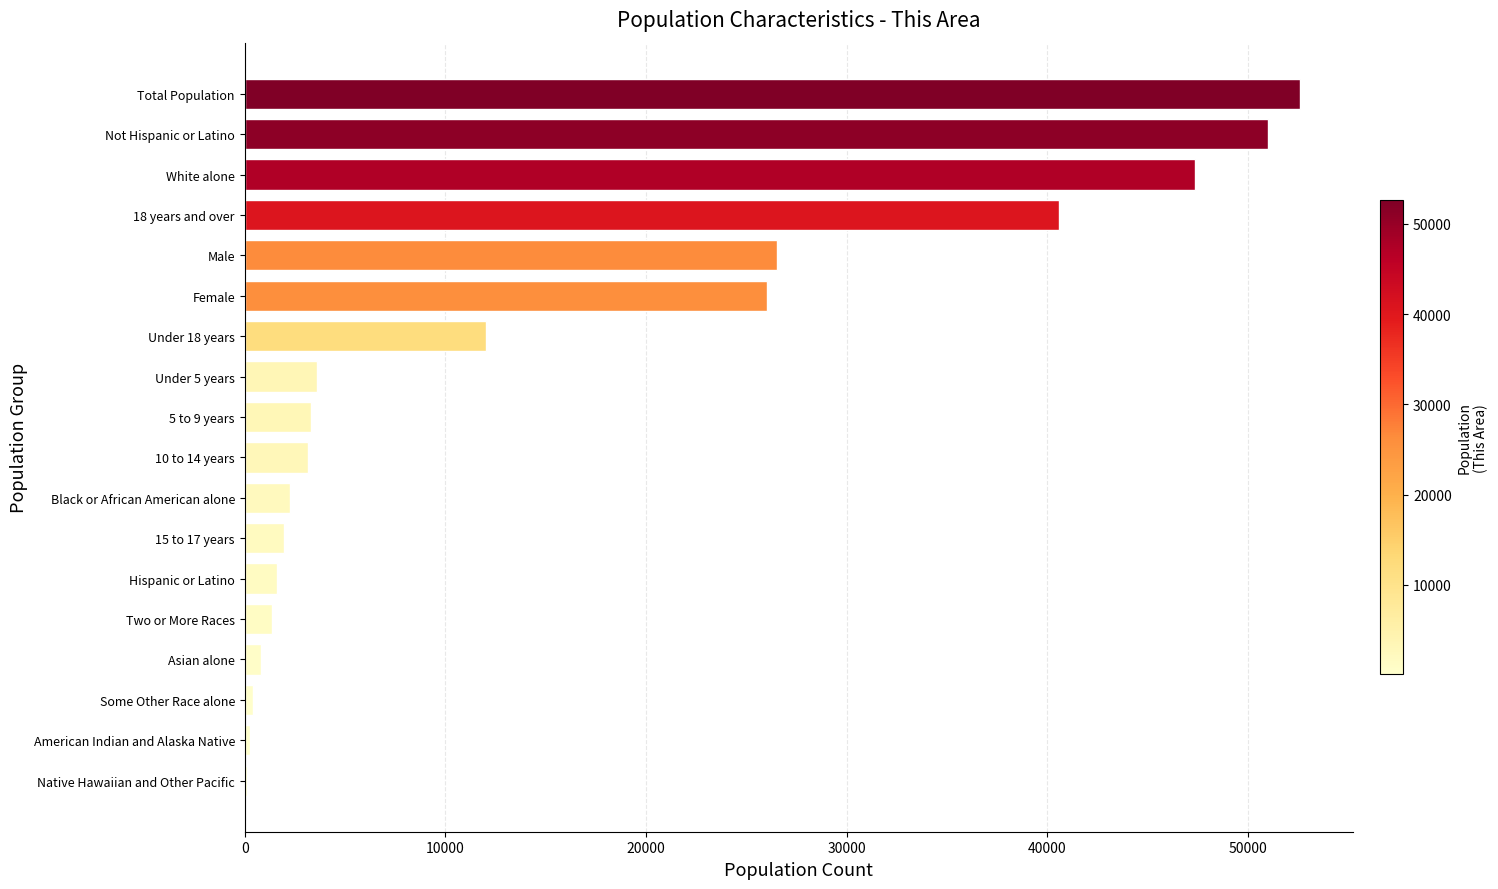

How many categories are shown in the chart?

18